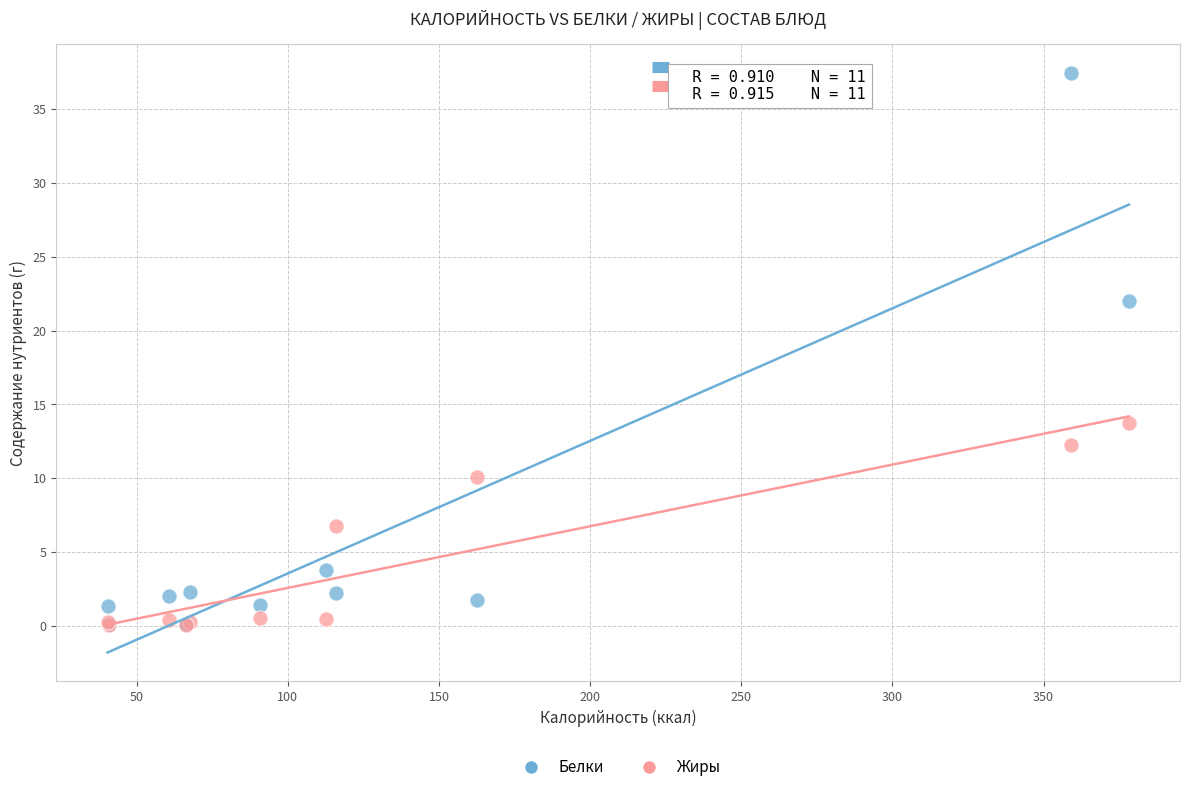

Which series has the largest Y range (max minus min)?

Белки